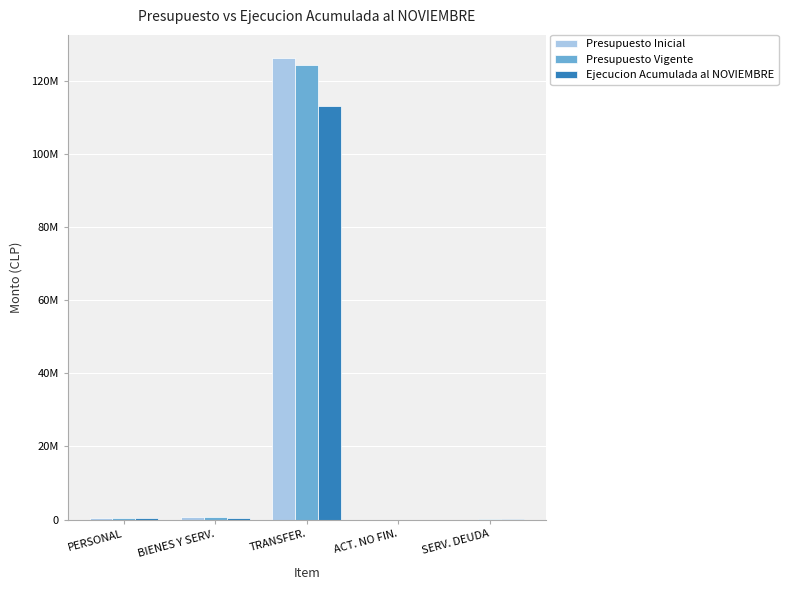

Rank the series at TRANSFER. from highest to lowest value.

Presupuesto Inicial, Presupuesto Vigente, Ejecucion Acumulada al NOVIEMBRE